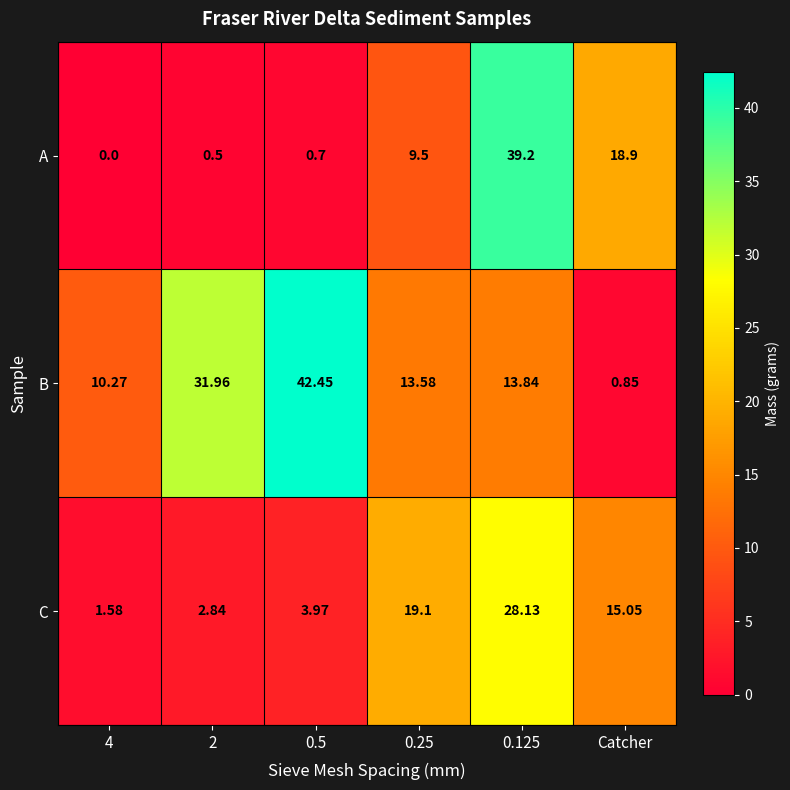

Rank the series by their maximum value, from highest to lowest.

B, A, C